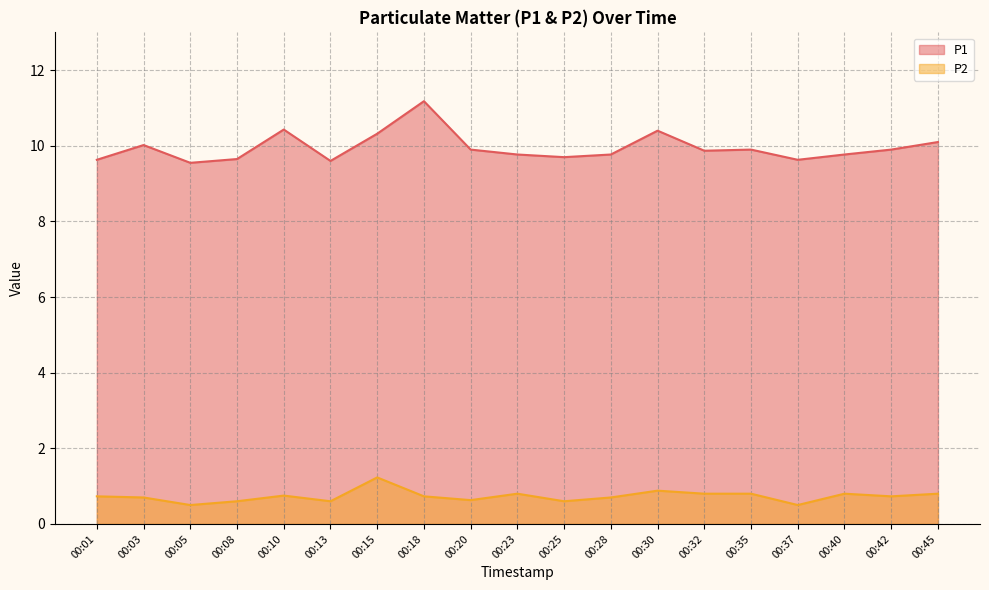

Reading left to right, extract all data points from this chart.

P1: 9.6	10.0	9.6	9.7	10.4	9.6	10.3	11.2	9.9	9.8	9.7	9.8	10.4	9.9	9.9	9.6	9.8	9.9	10.1
P2: 0.7	0.7	0.5	0.6	0.8	0.6	1.2	0.7	0.6	0.8	0.6	0.7	0.9	0.8	0.8	0.5	0.8	0.7	0.8